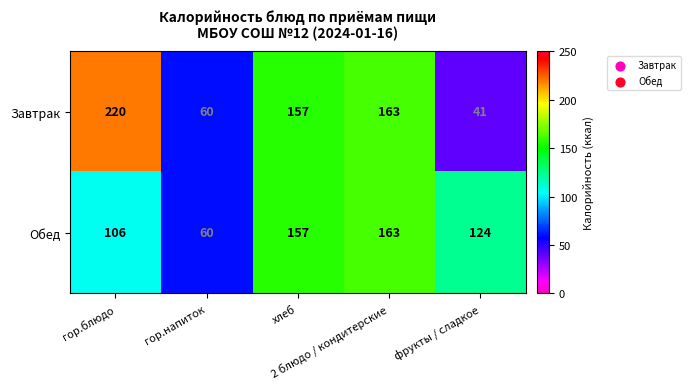

What is the smallest value displayed?

41